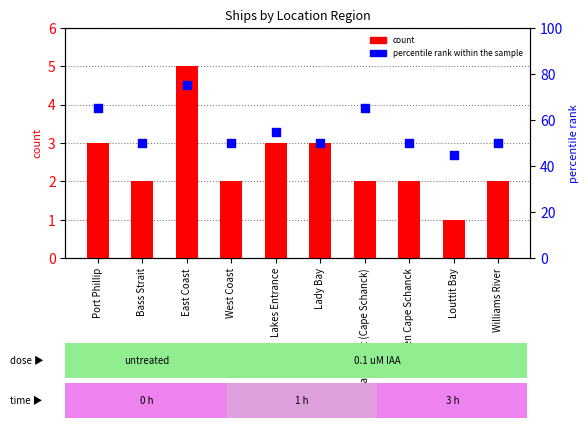

Which series has the widest spread of Y values?

percentile rank within the sample